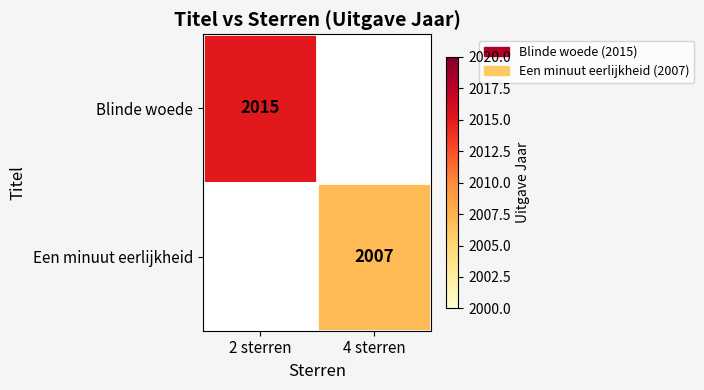

Is the value of Een minuut eerlijkheid at 4 sterren greater than the value of Blinde woede at 2 sterren?

No